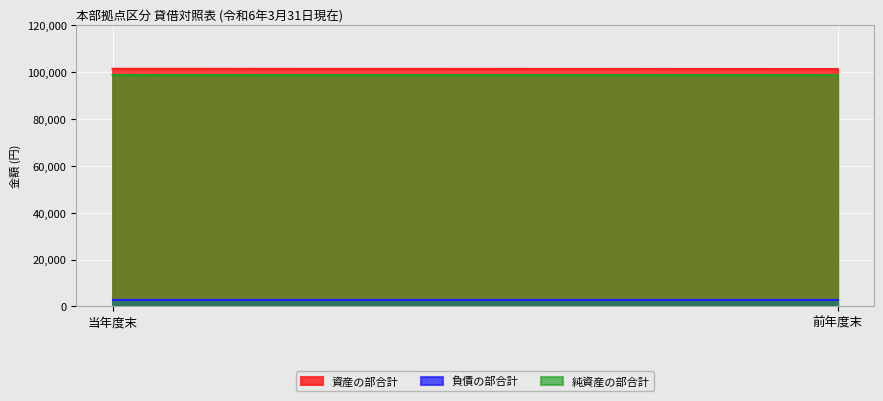

Reading left to right, transcribe all the data shown in this chart.

資産の部合計: 101352	101252
負債の部合計: 2654	2654
純資産の部合計: 98698	98598